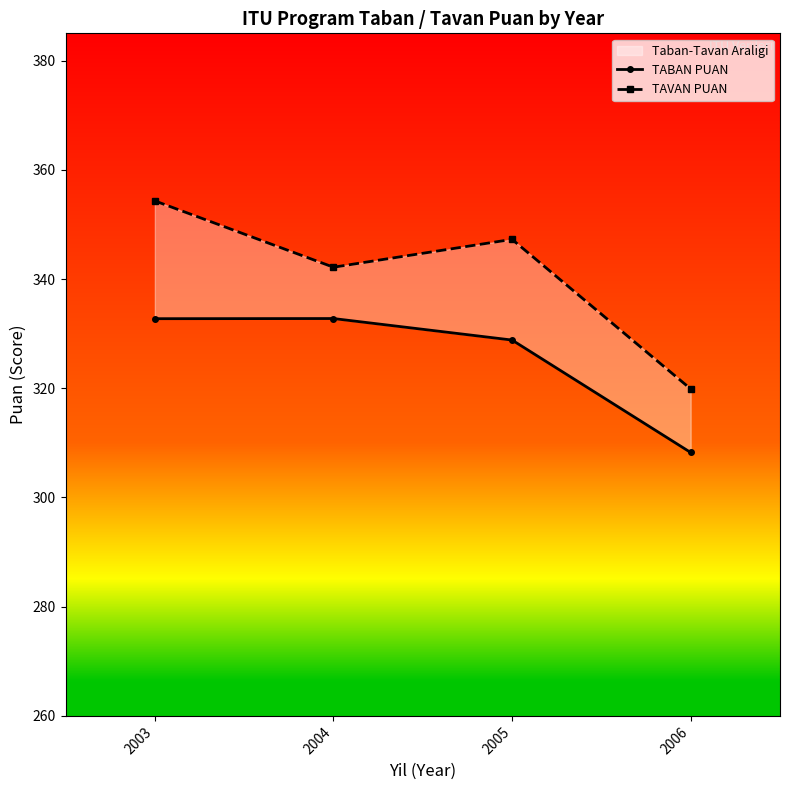

True or false: TAVAN PUAN has more than 2 interior local peaks.

False